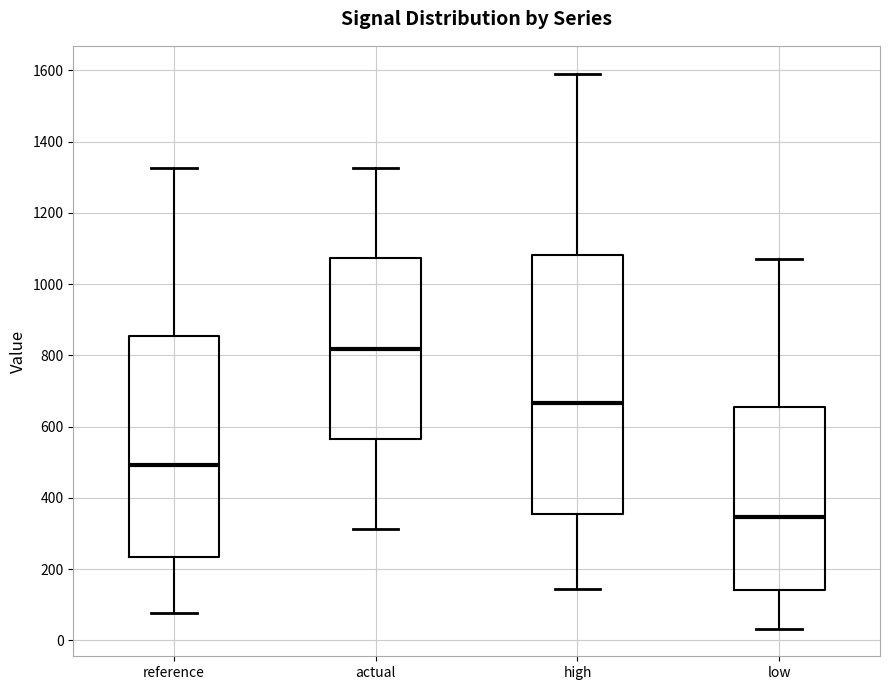

Which box's median line is the lowest?

low